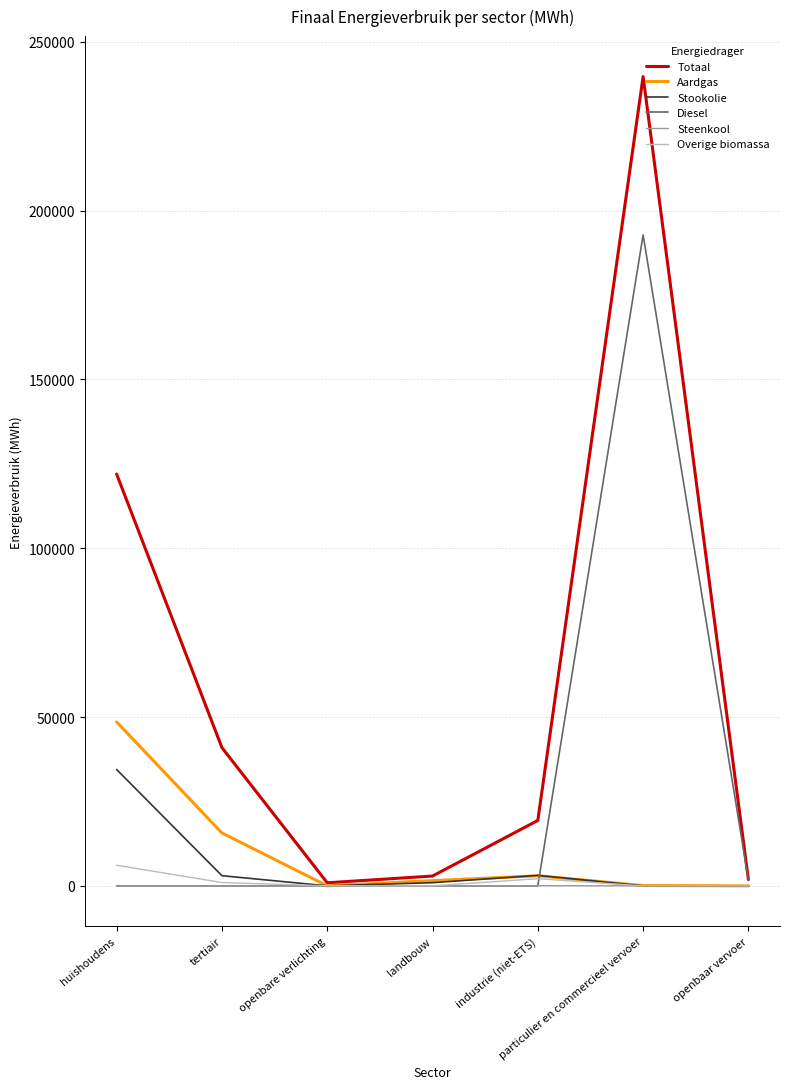

Which series has the widest spread of values?

Totaal